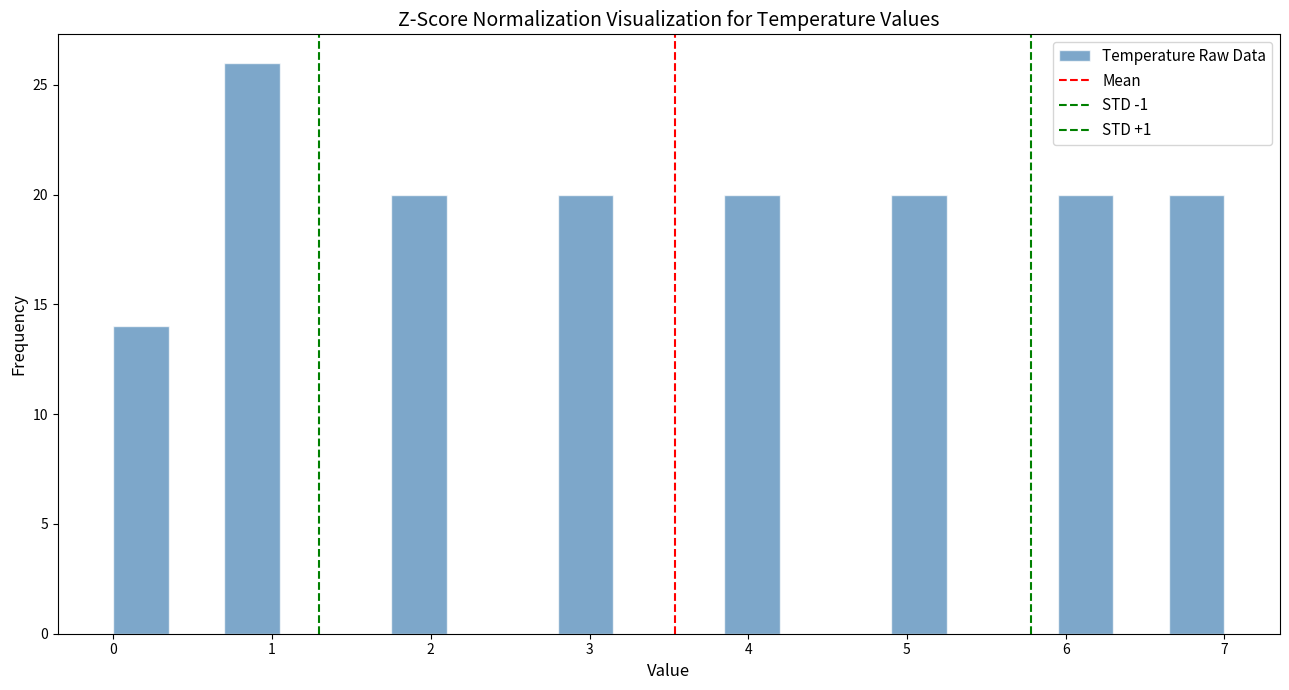

Around what value on the x-axis is the tallest bar? Give the approximate position of its centre, as read against the axis.

0.9